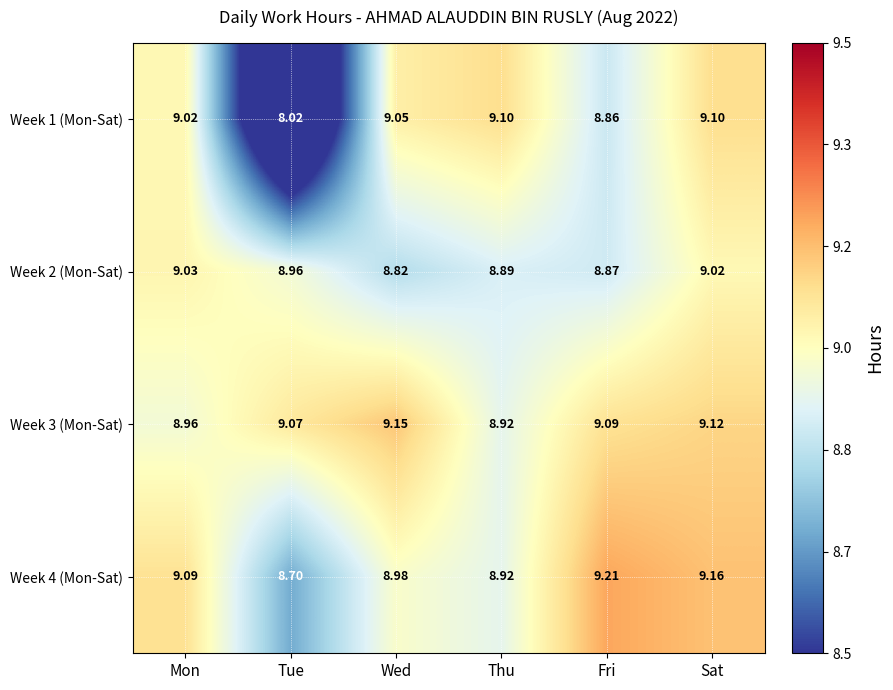

What is the difference between the highest and lowest values at Wed?

0.3